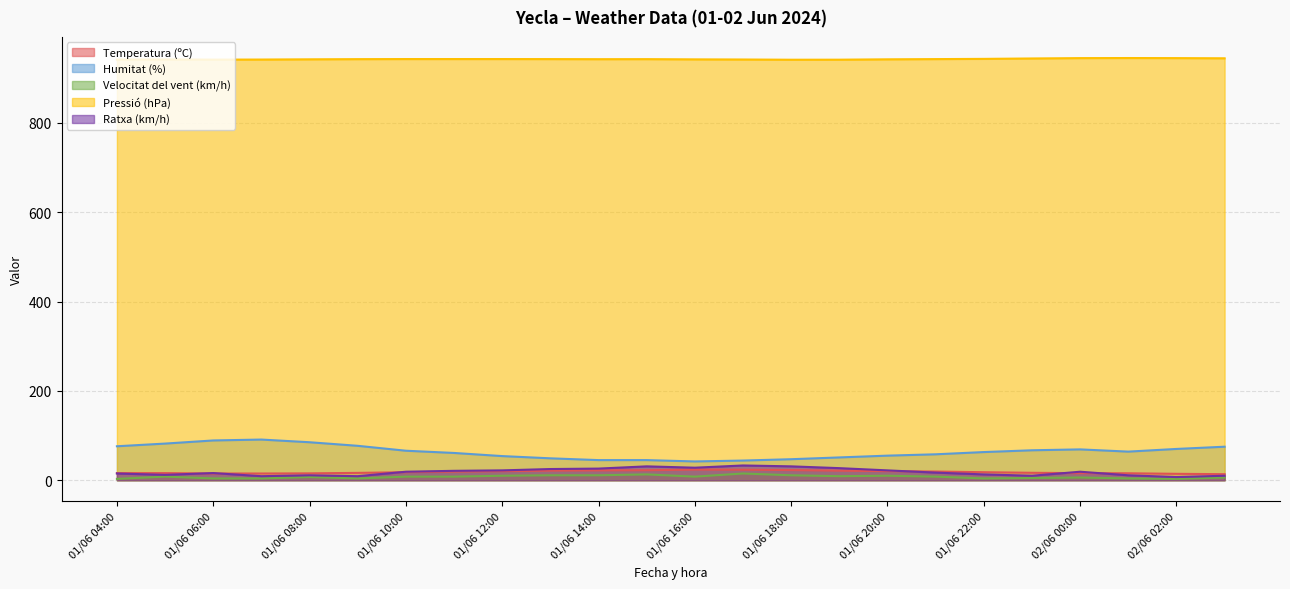

In Velocitat del vent (km/h), how many points are lower than both neighbors (excluding endpoints)?

5